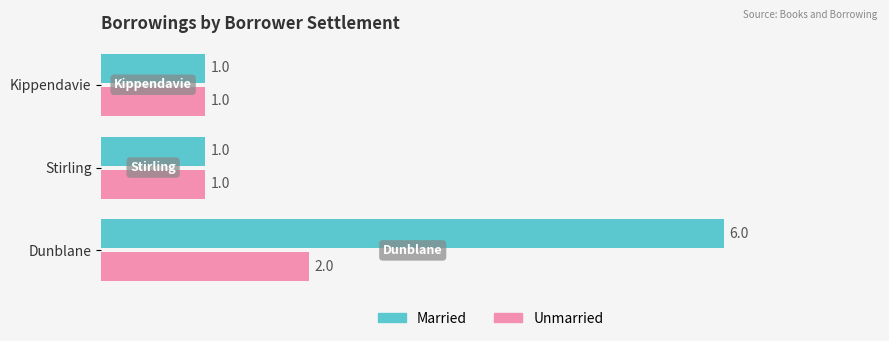

Is it true that Married equals 1 at Stirling?

True